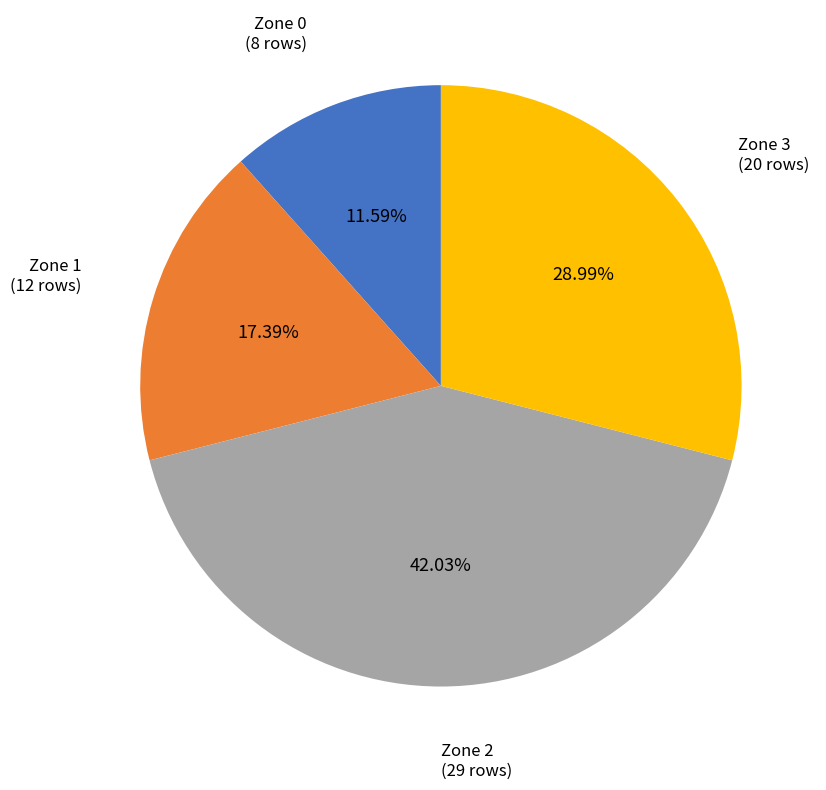

Does any single category account for the majority?

No